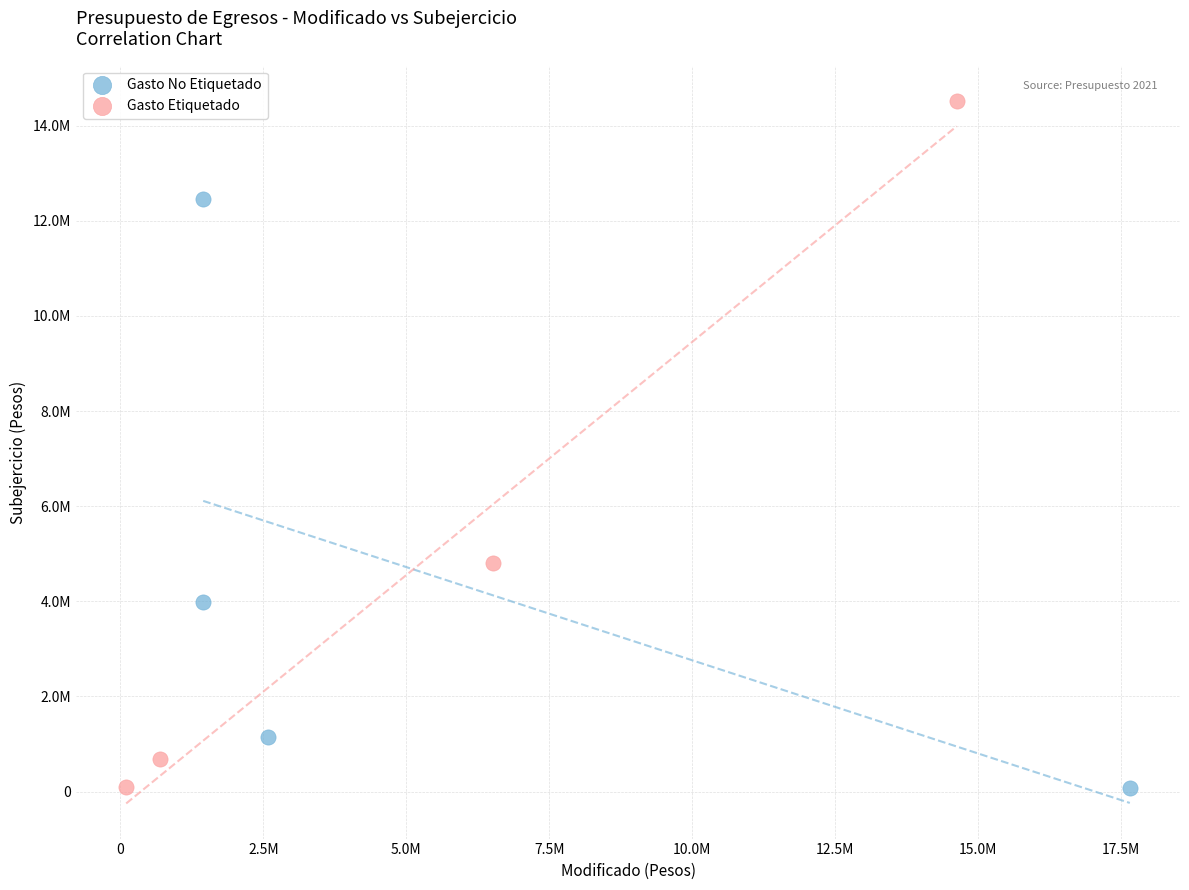

Which series has the largest Y range (max minus min)?

Gasto Etiquetado